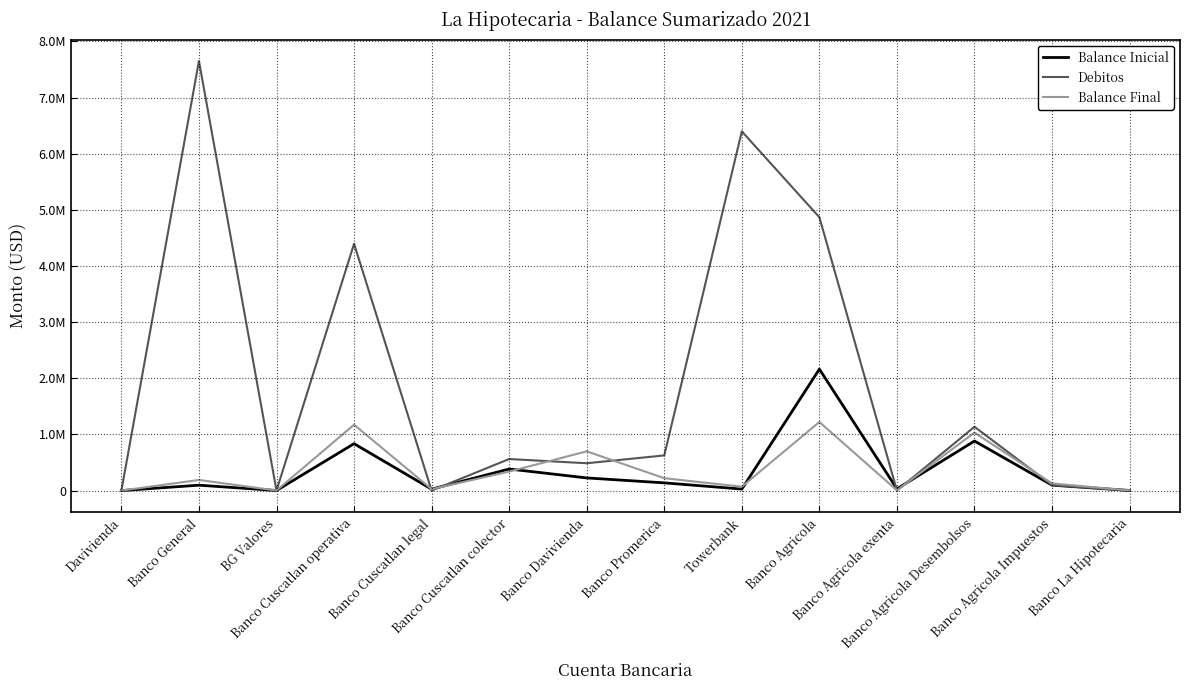

What position from the right is BG Valores?

12